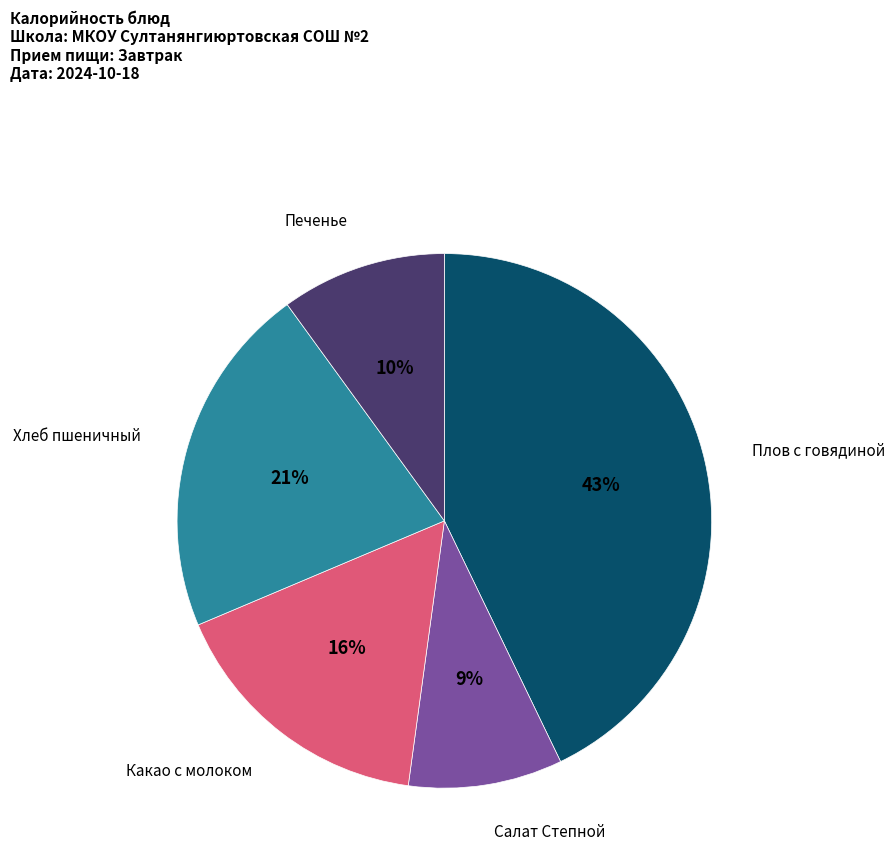

To the nearest percent, what is the difference between the largest and smallest slice percentages?

34%